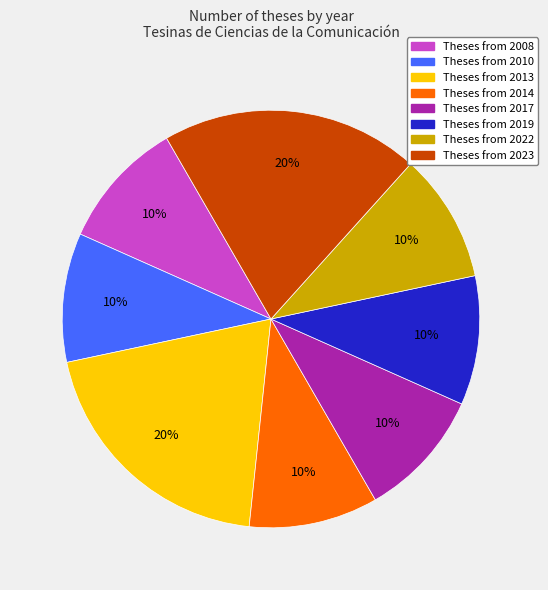

To the nearest percent, what is the difference between the largest and smallest slice percentages?

10%